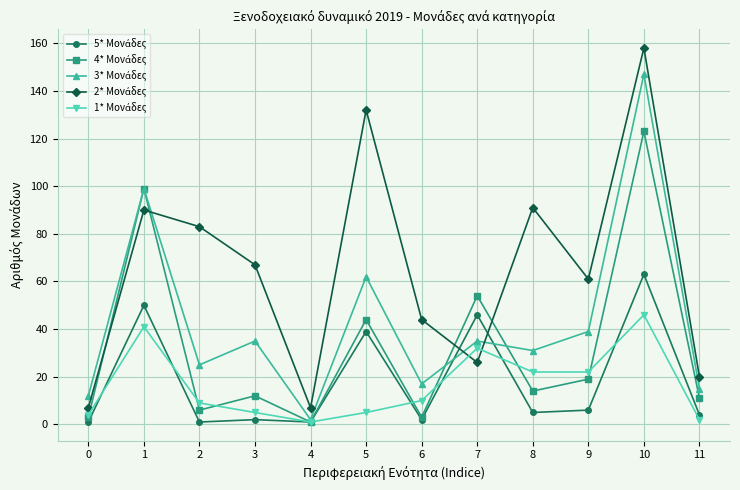

Count the number of categories in the chart.

12